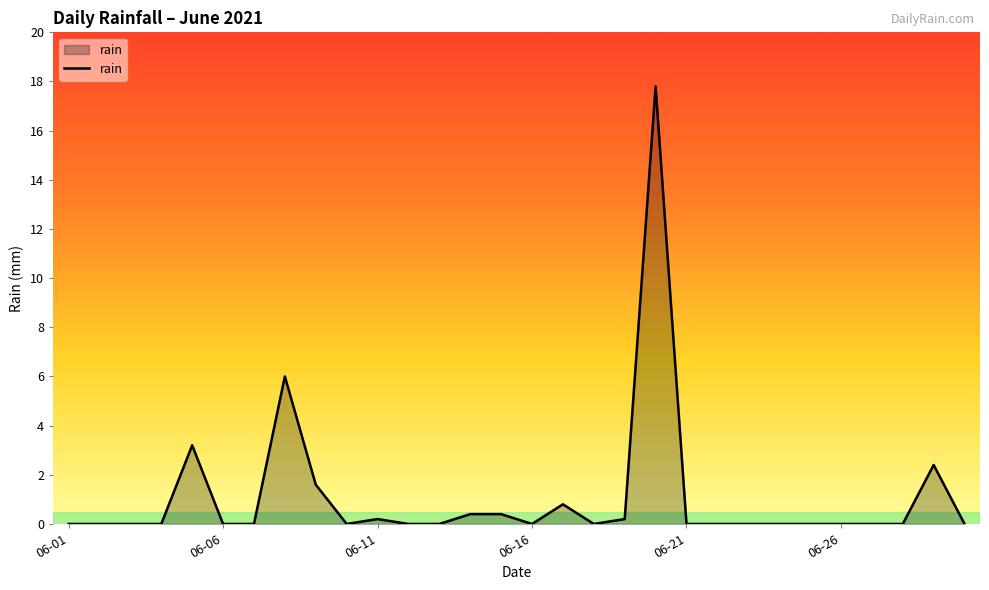

How many lines are shown in the chart?

1